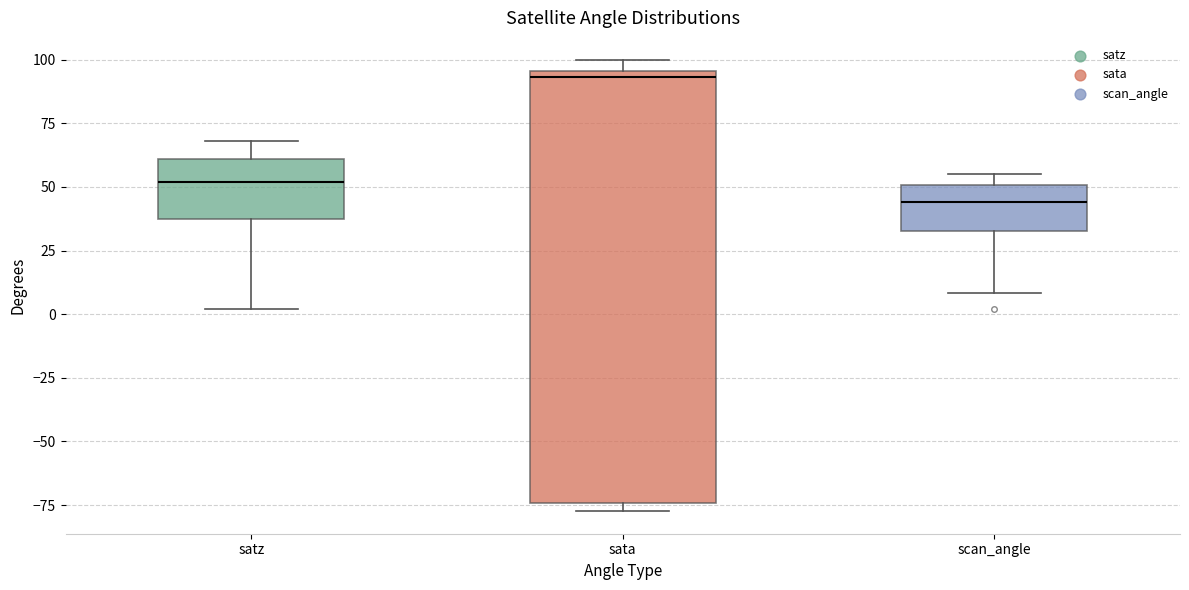

Reading left to right, transcribe this box plot: for each box, give where its median line is, the range the box spans, and where its two whiskers end, as read against the y-axis. The values are not printed on the chart, so give them approximately, as read against the axis.

satz: median 50, box 35 to 60, whiskers 0 to 70
sata: median 95 (just below the box's upper edge), box -75 to 95, whiskers -75 (just below the box's lower edge) to 100
scan_angle: median 45, box 35 to 50, whiskers 10 to 55